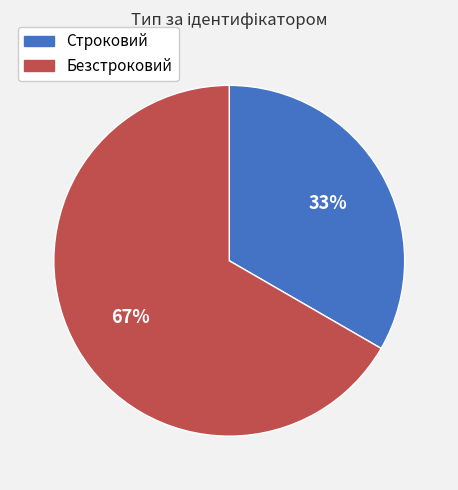

Do Строковий and Безстроковий together represent more than half of the pie?

Yes